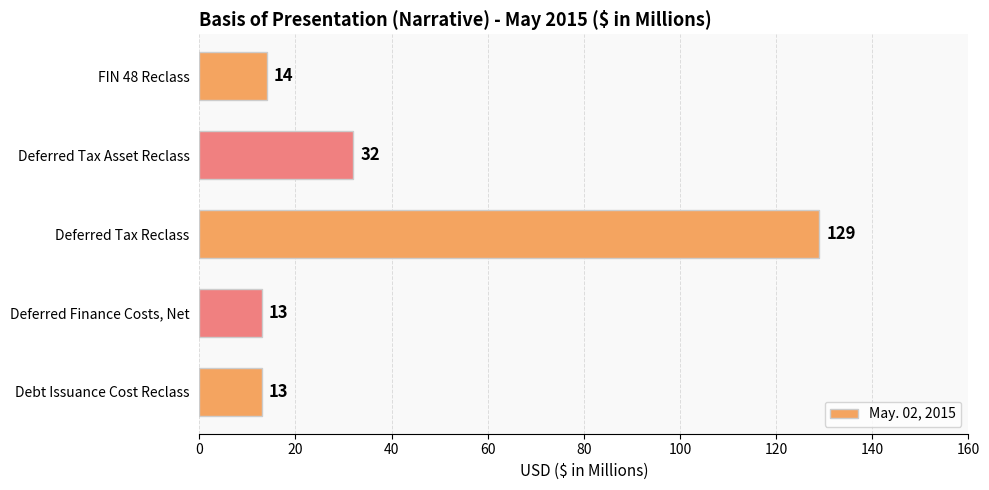

The value at FIN 48 Reclass is 14. True or false?

True